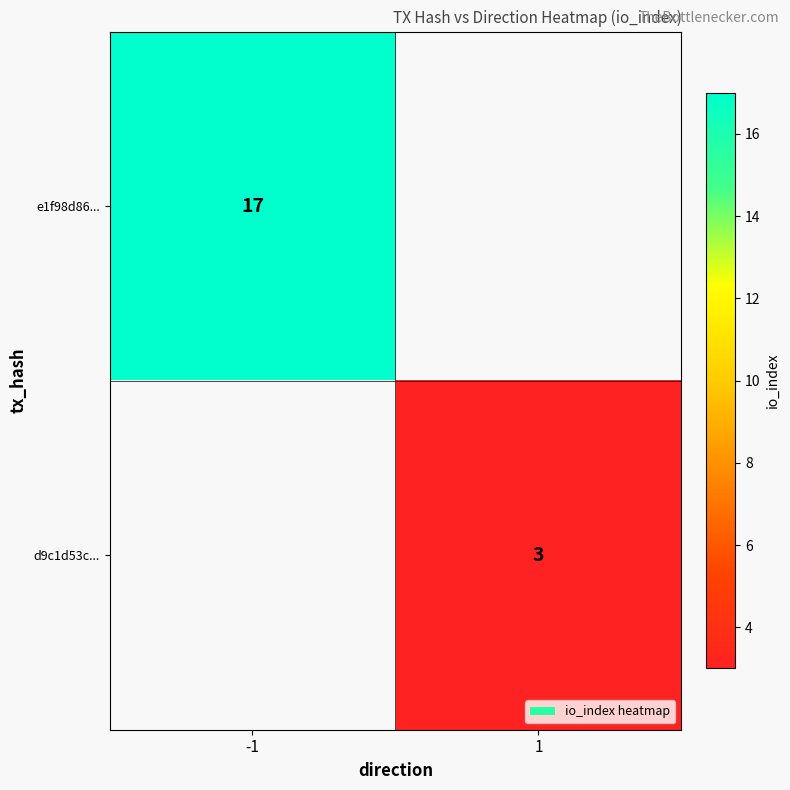

The value of d9c1d53c... at 1 is 5. True or false?

False